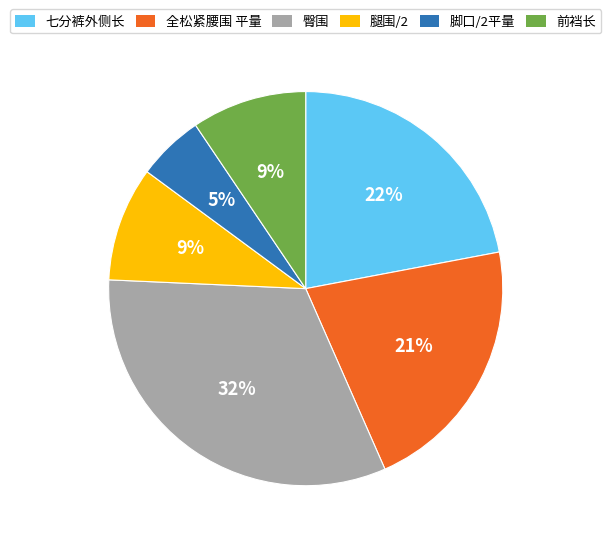

To the nearest percent, what portion does 七分裤外侧长 represent?

22%